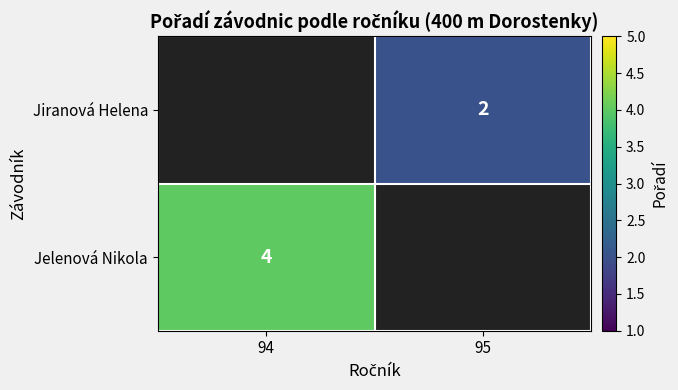

Is the value of Jelenová Nikola at 94 greater than the value of Jiranová Helena at 95?

Yes